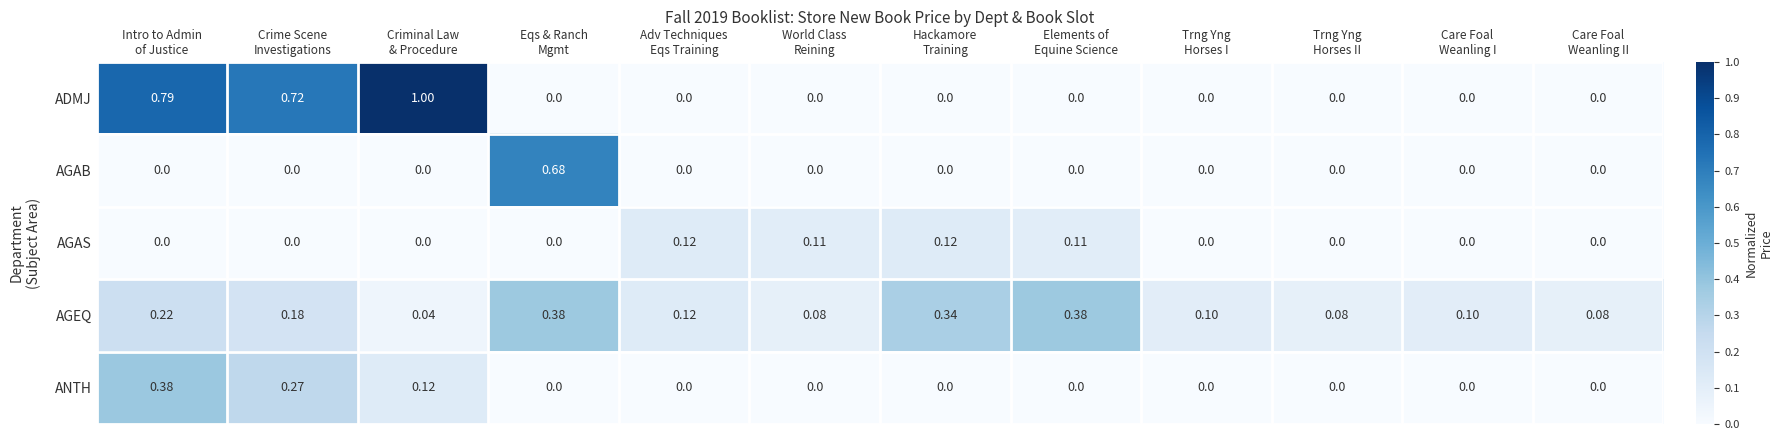

What is the difference between the highest and lowest values at Criminal Law
& Procedure?

1.0